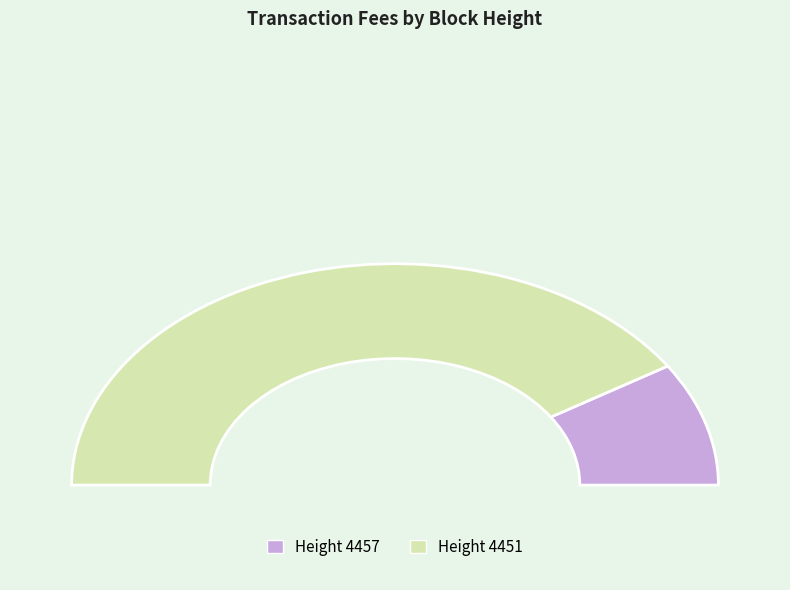

Between 4451 and 4457, which is larger?

4451